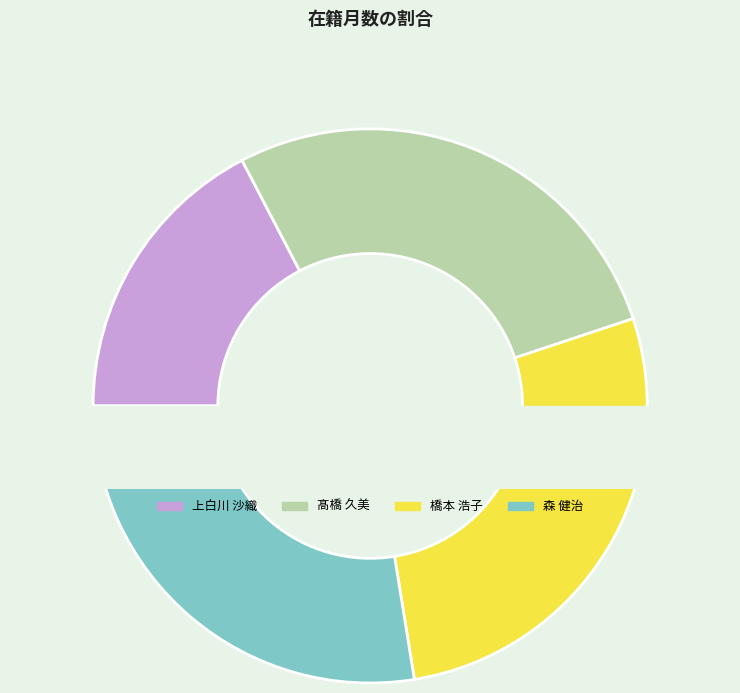

How many slices are in this pie chart?

4